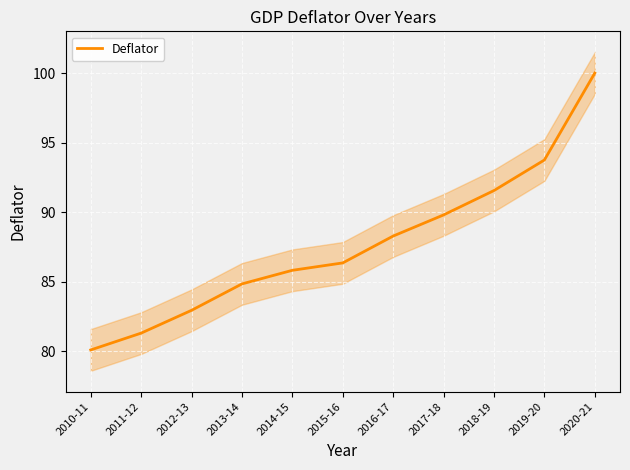

Rank the categories by value from lowest to highest.

2010-11, 2011-12, 2012-13, 2013-14, 2014-15, 2015-16, 2016-17, 2017-18, 2018-19, 2019-20, 2020-21